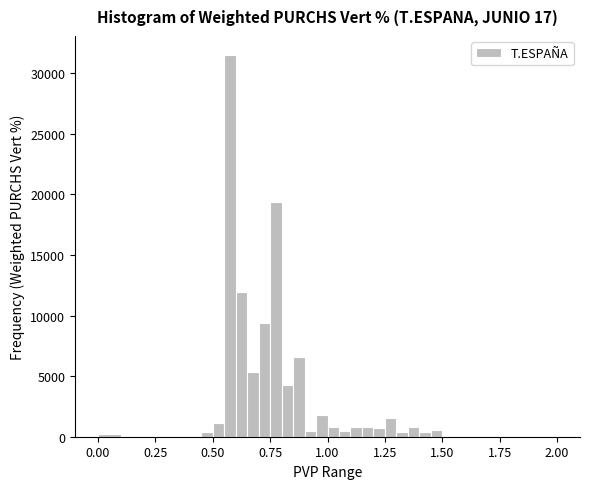

Around what value on the x-axis is the tallest bar? Give the approximate position of its centre, as read against the axis.

0.60